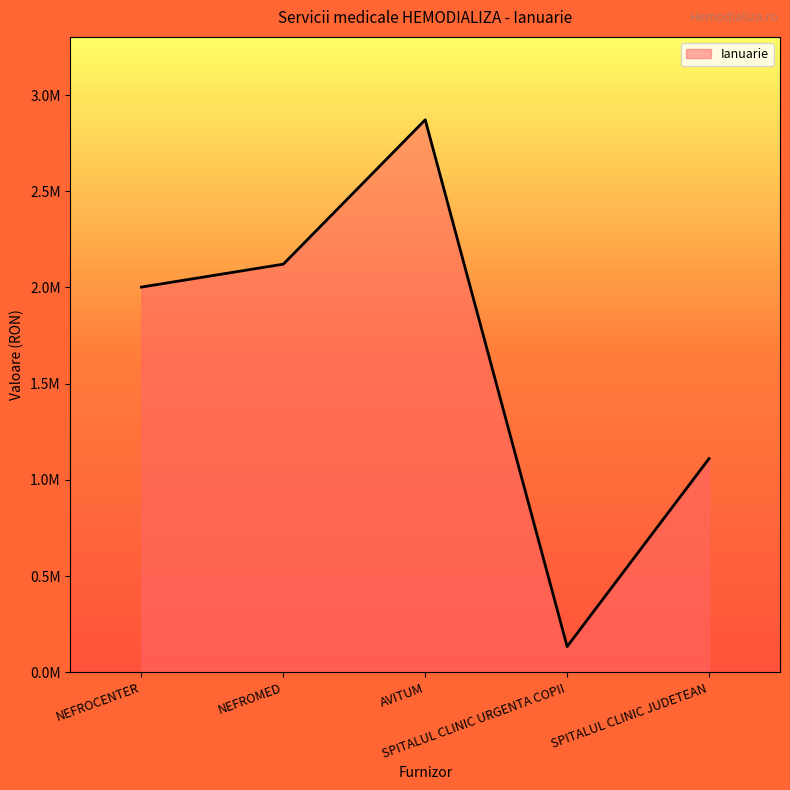

Between SPITALUL CLINIC URGENTA COPII and NEFROMED, which is larger?

NEFROMED